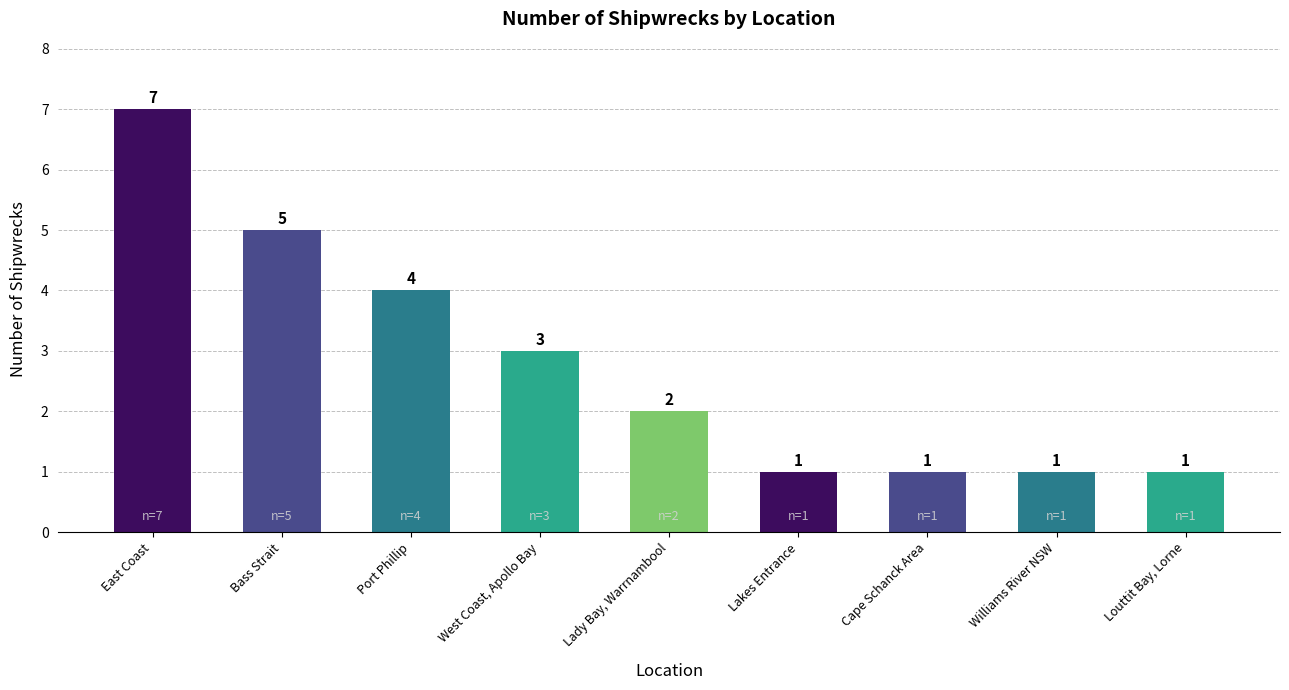

Reading right to left, transcribe all the data shown in this chart.

Louttit Bay, Lorne=1	Williams River NSW=1	Cape Schanck Area=1	Lakes Entrance=1	Lady Bay, Warrnambool=2	West Coast, Apollo Bay=3	Port Phillip=4	Bass Strait=5	East Coast=7